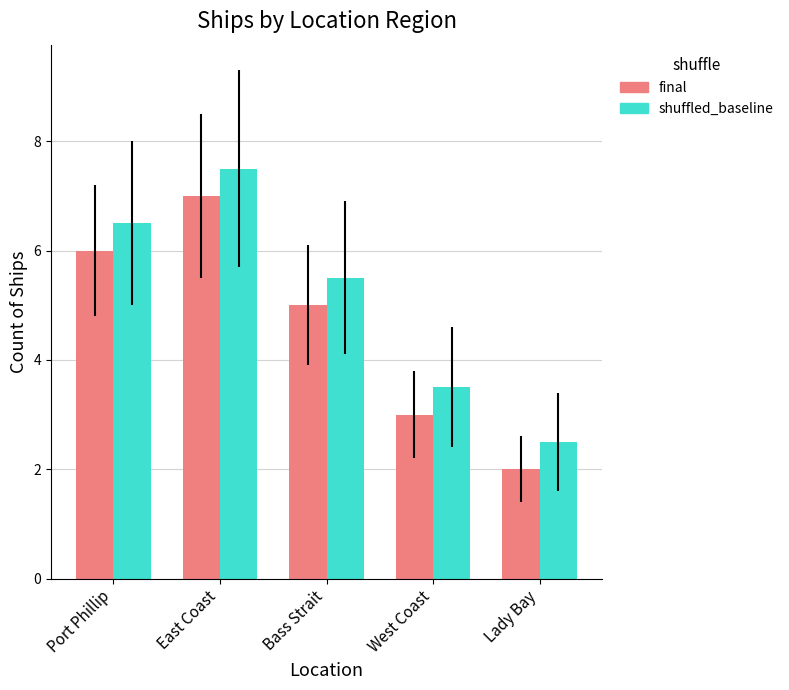

Reading left to right, transcribe all the data shown in this chart.

final: Port Phillip=6.0	East Coast=7.0	Bass Strait=5.0	West Coast=3.0	Lady Bay=2.0
shuffled_baseline: Port Phillip=6.5	East Coast=7.5	Bass Strait=5.5	West Coast=3.5	Lady Bay=2.5